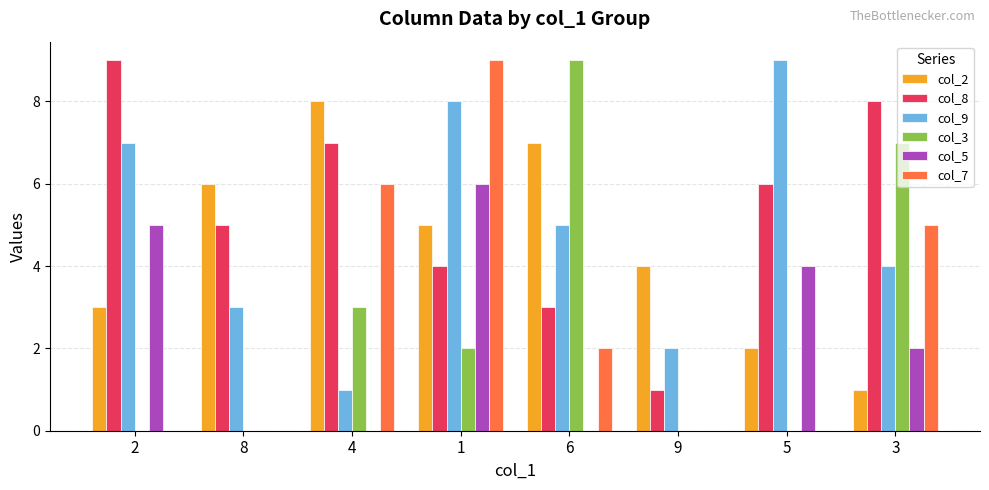

Is it true that col_2 equals 2 at 1?

False